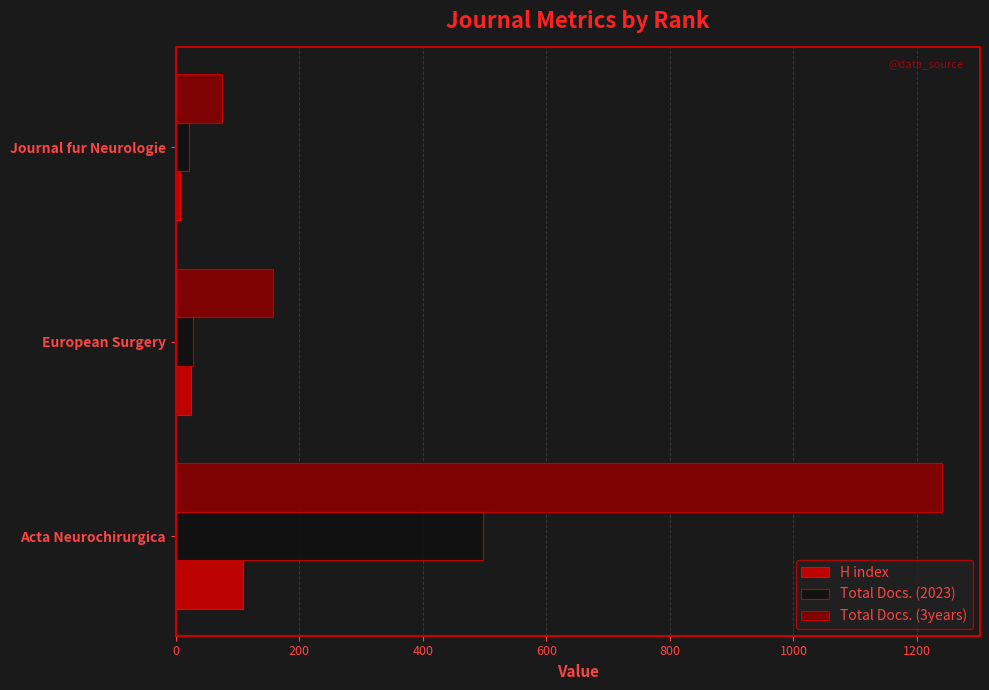

Which series has the widest spread of values?

Total Docs. (3years)